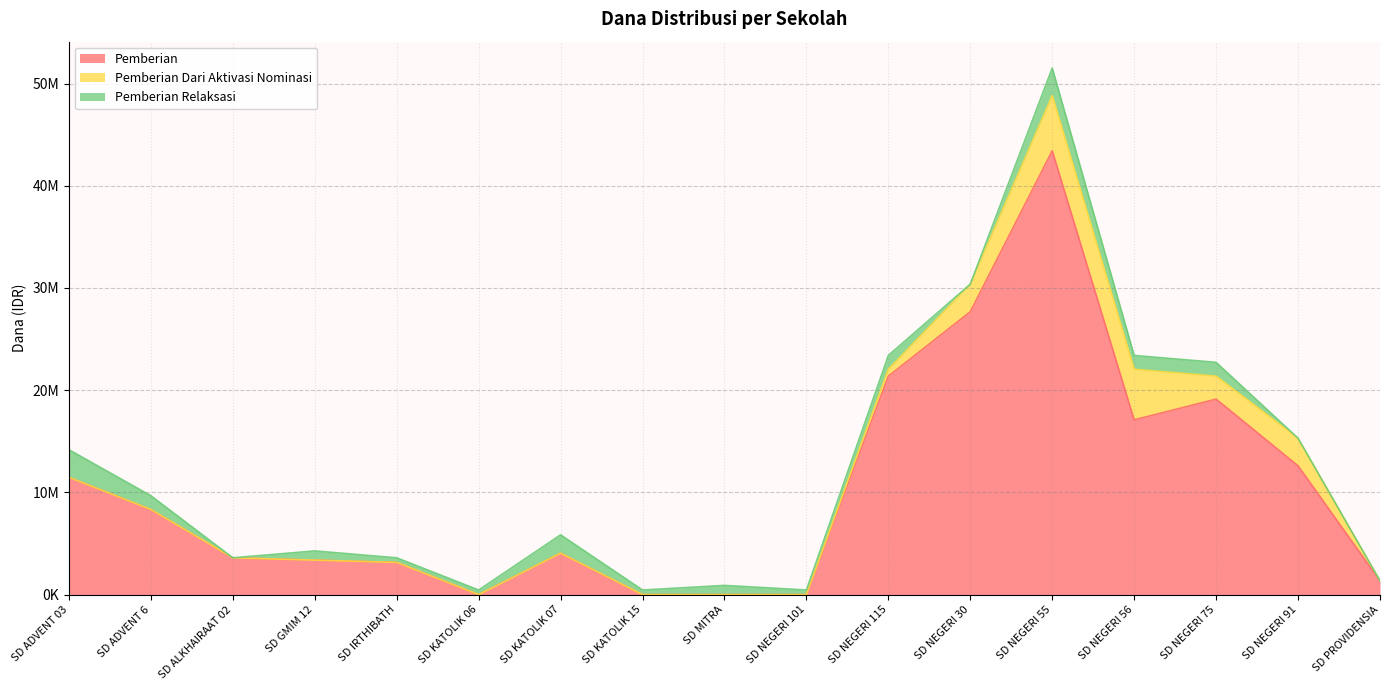

Reading left to right, list all the values displayed in this chart.

Pemberian: SD ADVENT 03=11475000	SD ADVENT 6=8325000	SD ALKHAIRAAT 02=3600000	SD GMIM 12=3375000	SD IRTHIBATH=3150000	SD KATOLIK 06=0	SD KATOLIK 07=4050000	SD KATOLIK 15=0	SD MITRA=0	SD NEGERI 101=0	SD NEGERI 115=21375000	SD NEGERI 30=27675000	SD NEGERI 55=43425000	SD NEGERI 56=17100000	SD NEGERI 75=19125000	SD NEGERI 91=12600000	SD PROVIDENSIA=1350000
Pemberian Dari Aktivasi Nominasi: SD ADVENT 03=0	SD ADVENT 6=0	SD ALKHAIRAAT 02=0	SD GMIM 12=0	SD IRTHIBATH=0	SD KATOLIK 06=0	SD KATOLIK 07=0	SD KATOLIK 15=0	SD MITRA=0	SD NEGERI 101=0	SD NEGERI 115=675000	SD NEGERI 30=2700000	SD NEGERI 55=5400000	SD NEGERI 56=4950000	SD NEGERI 75=2250000	SD NEGERI 91=2700000	SD PROVIDENSIA=0
Pemberian Relaksasi: SD ADVENT 03=2700000	SD ADVENT 6=1350000	SD ALKHAIRAAT 02=0	SD GMIM 12=900000	SD IRTHIBATH=450000	SD KATOLIK 06=450000	SD KATOLIK 07=1800000	SD KATOLIK 15=450000	SD MITRA=900000	SD NEGERI 101=450000	SD NEGERI 115=1350000	SD NEGERI 30=0	SD NEGERI 55=2700000	SD NEGERI 56=1350000	SD NEGERI 75=1350000	SD NEGERI 91=0	SD PROVIDENSIA=0